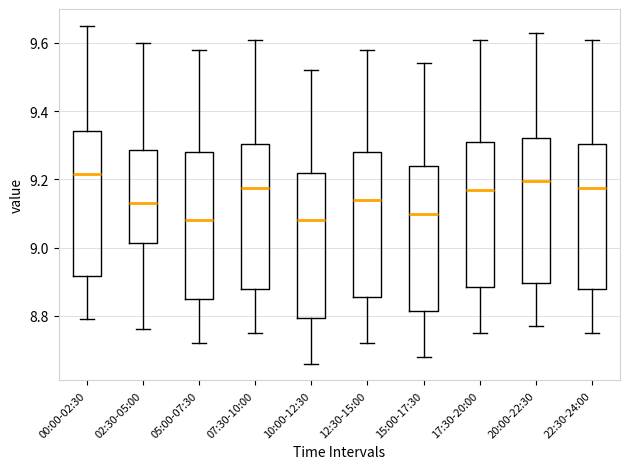

Reading left to right, read every box against the y-axis: the position of its median line, the range the box covers, and the ends of its whiskers. The values are not printed on the chart, so give them approximately, as read against the axis.

00:00-02:30: median 9.22, box 8.92 to 9.34, whiskers 8.80 to 9.66
02:30-05:00: median 9.14, box 9.02 to 9.28, whiskers 8.76 to 9.60
05:00-07:30: median 9.08, box 8.86 to 9.28, whiskers 8.72 to 9.58
07:30-10:00: median 9.18, box 8.88 to 9.30, whiskers 8.76 to 9.62
10:00-12:30: median 9.08, box 8.80 to 9.22, whiskers 8.66 to 9.52
12:30-15:00: median 9.14, box 8.86 to 9.28, whiskers 8.72 to 9.58
15:00-17:30: median 9.10, box 8.82 to 9.24, whiskers 8.68 to 9.54
17:30-20:00: median 9.18, box 8.88 to 9.32, whiskers 8.76 to 9.62
20:00-22:30: median 9.20, box 8.90 to 9.32, whiskers 8.78 to 9.64
22:30-24:00: median 9.18, box 8.88 to 9.30, whiskers 8.76 to 9.62